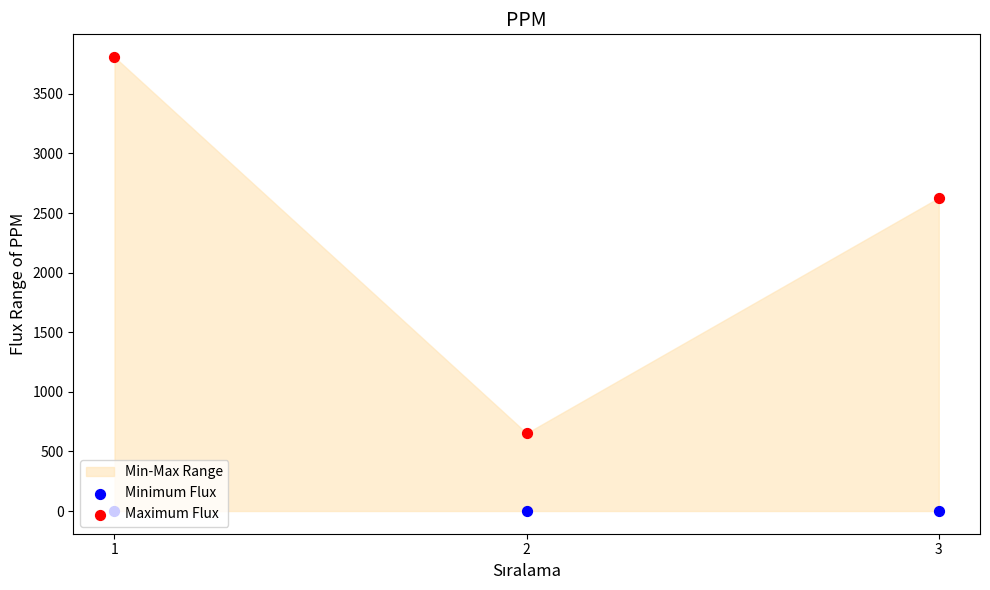

At how many categories does at least one series exceed 749?

2